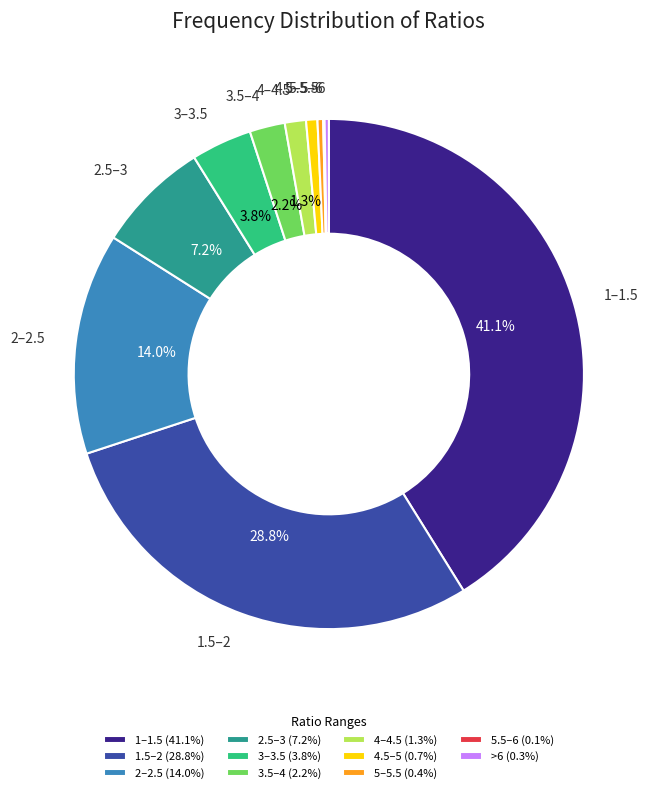

To the nearest percent, what is the difference between the 1.5–2 and 5–5.5 slice percentages?

28%